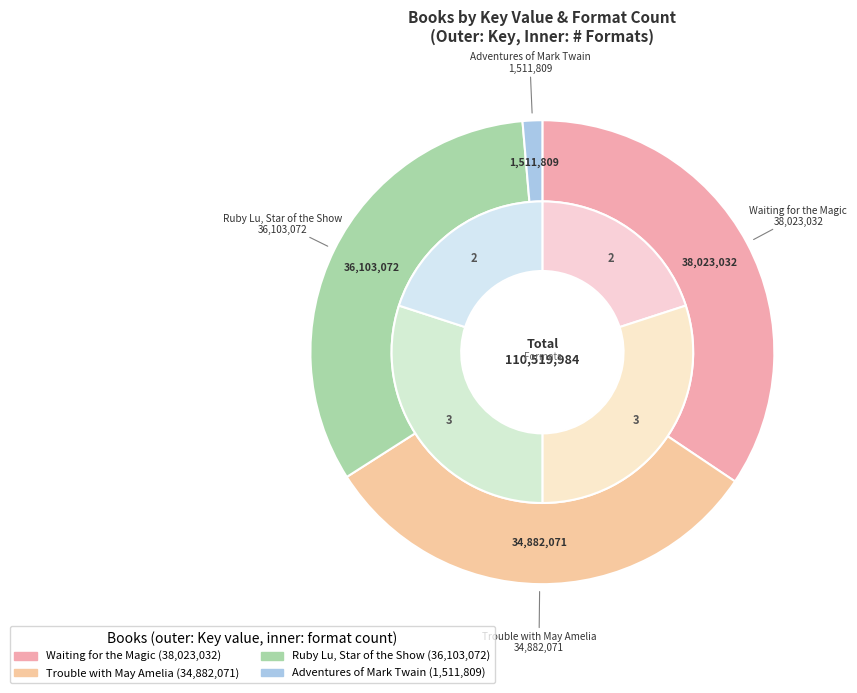

The Ruby Lu, Star of the Show slice represents 27% of the pie. True or false?

False